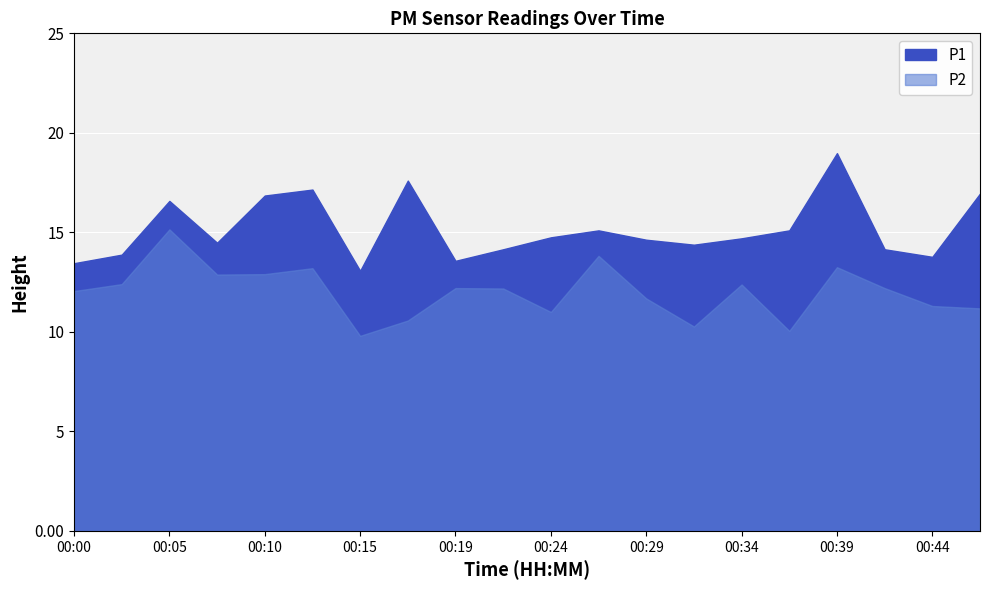

What is the sum of all P1 values?

303.3